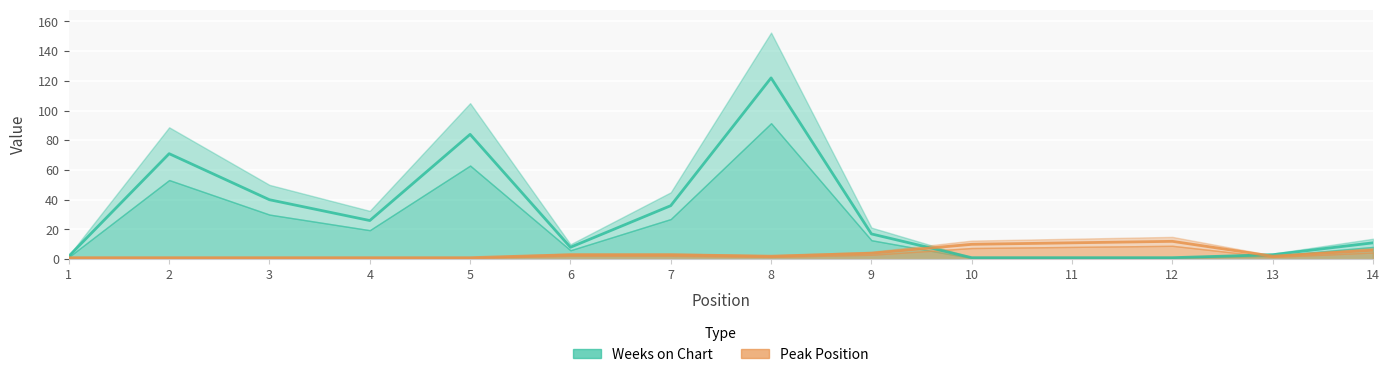

What is the sum of the Peak Position values at 13 and 1?

3